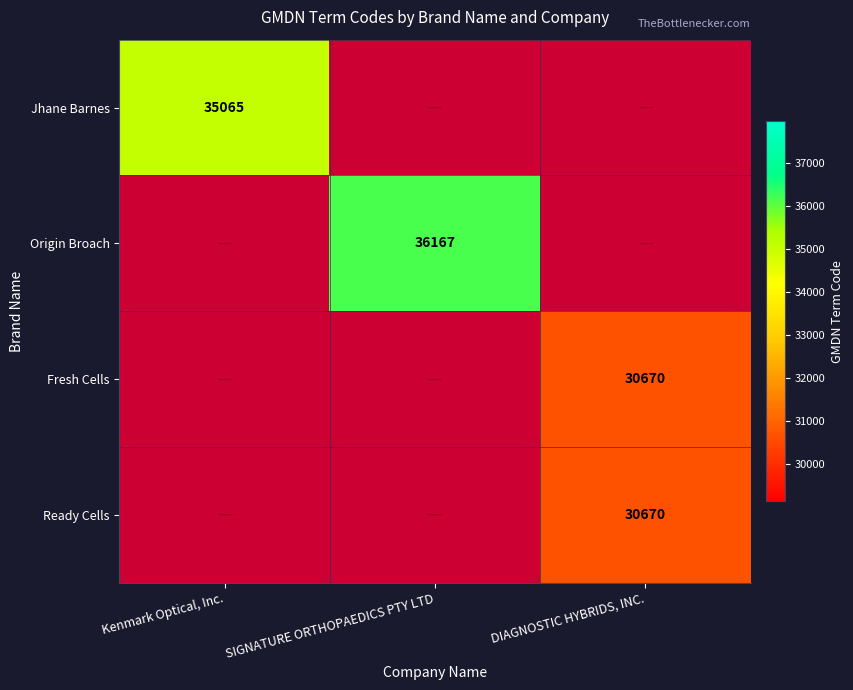

What is the average value of the Origin Broach series?

12056